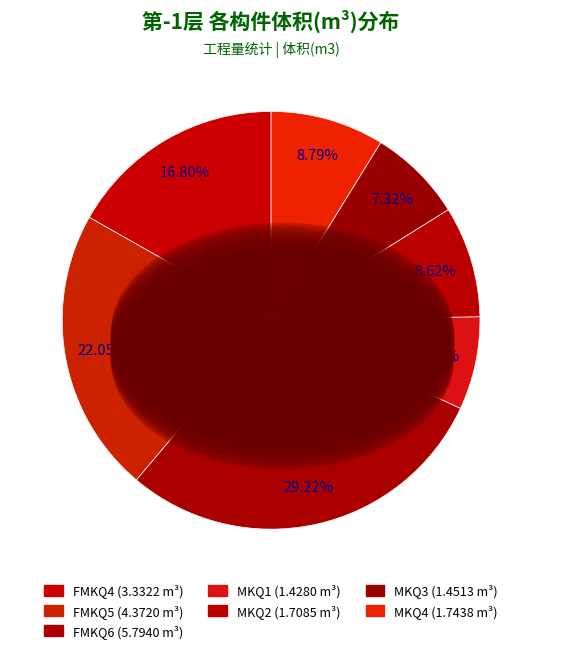

To the nearest percent, what percentage of the pie is MKQ4?

9%